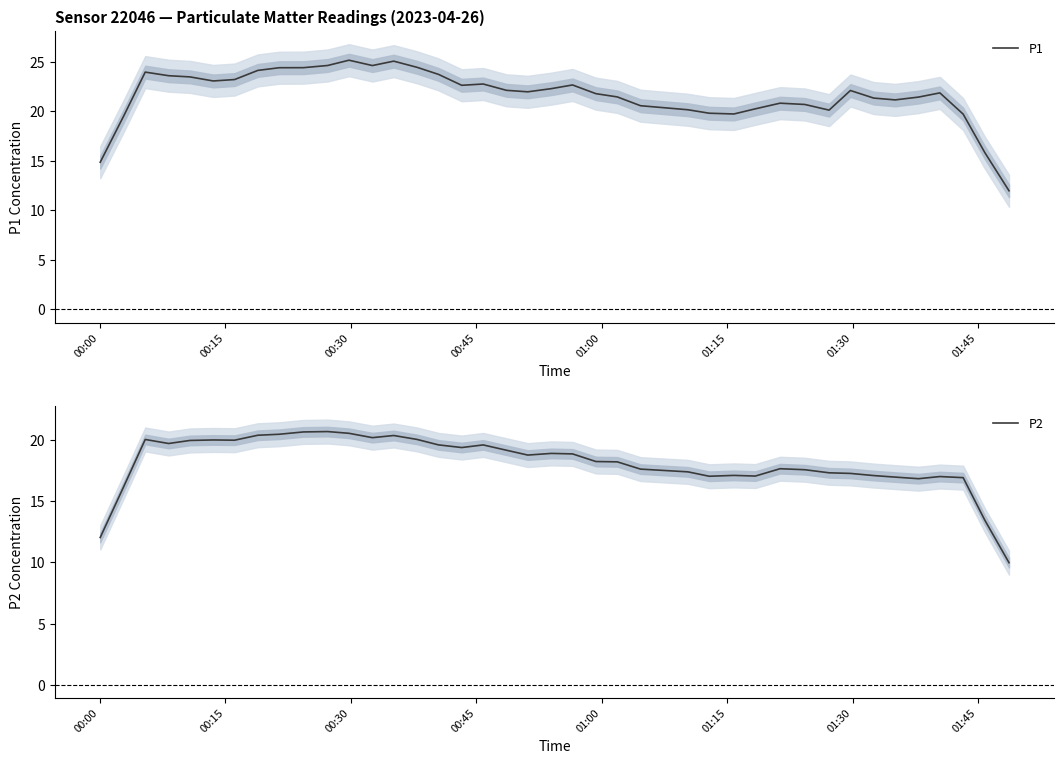

What is the minimum value for P1?

12.0